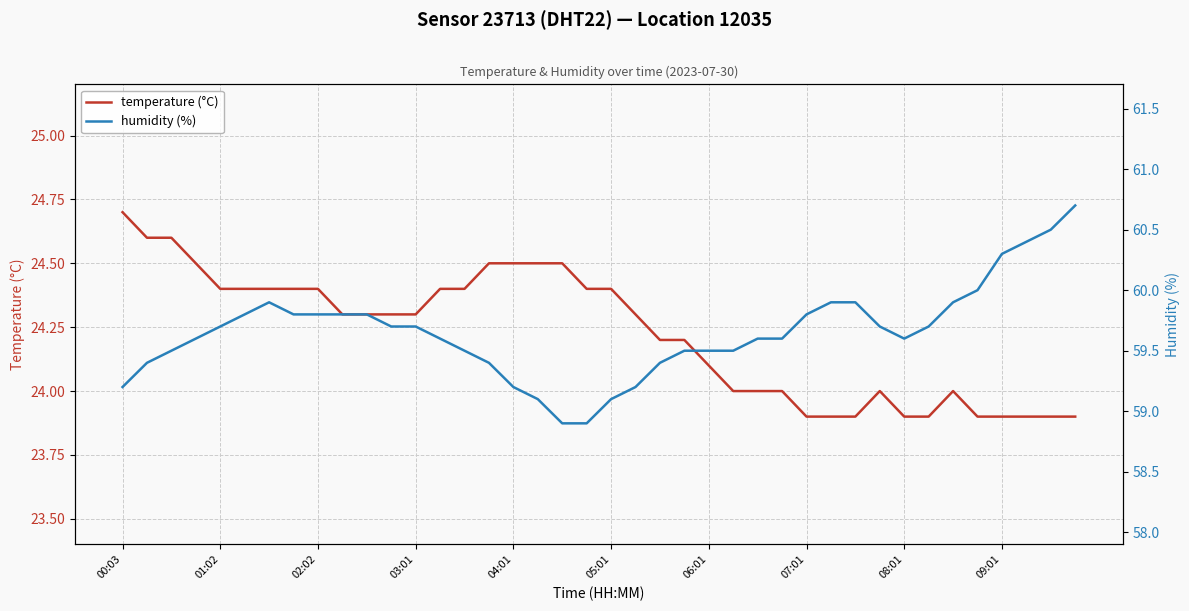

The value of temperature (°C) at 06:01 is 24.1. True or false?

True